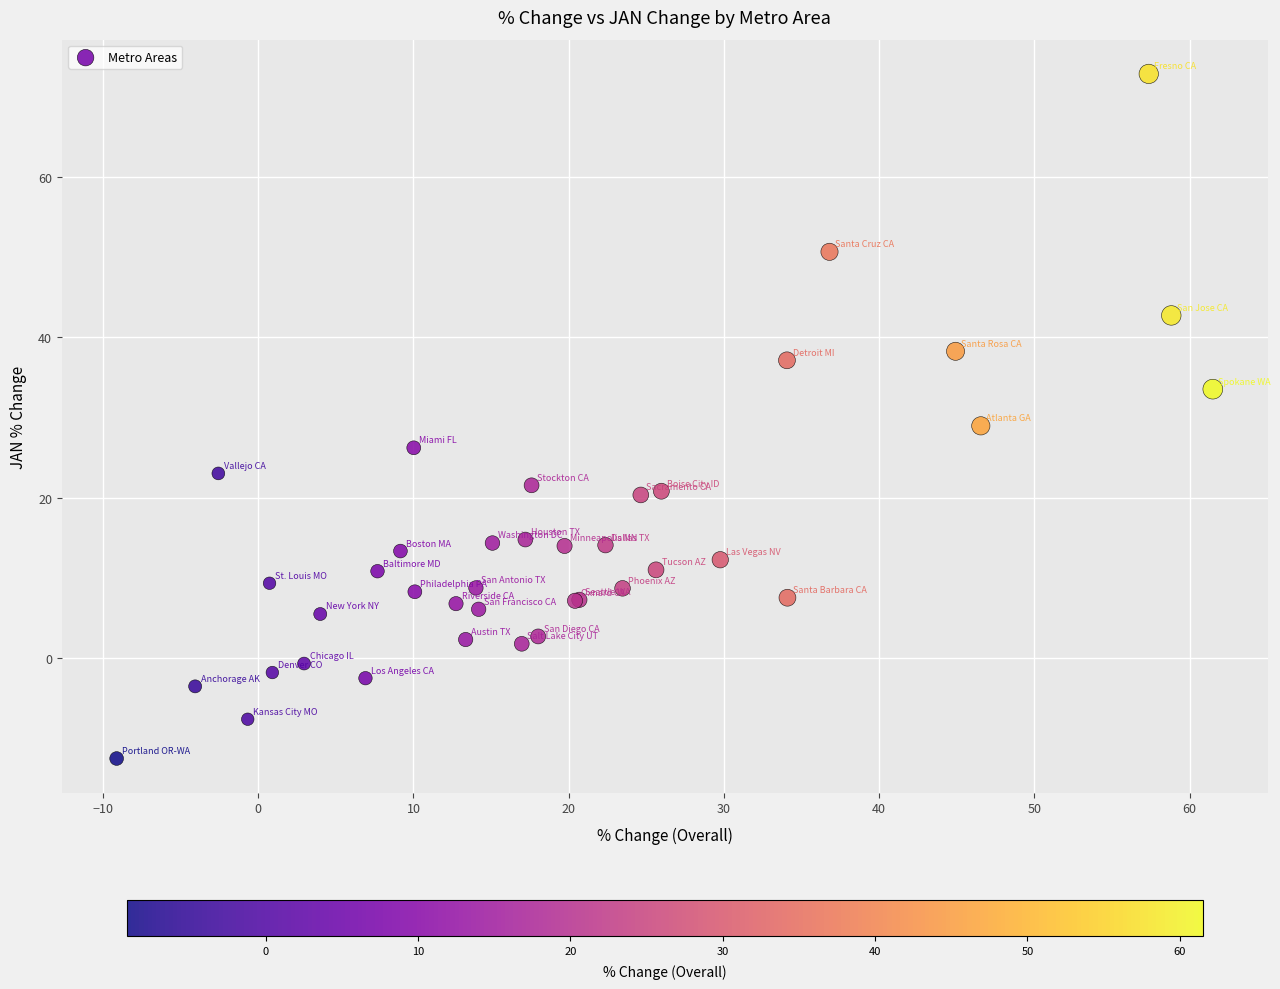

What Y value in the scatter plot is closest to 30?

29.0